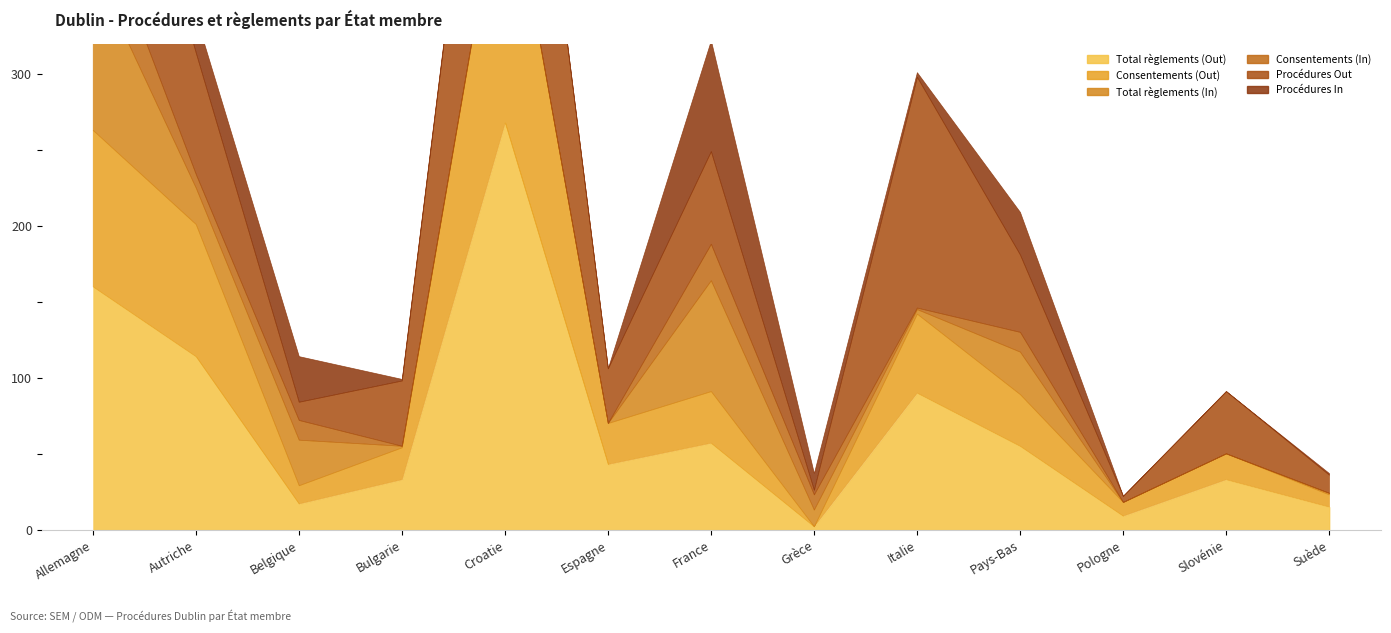

How many intersections are there between Consentements (In) and Total règlements (Out)?

2